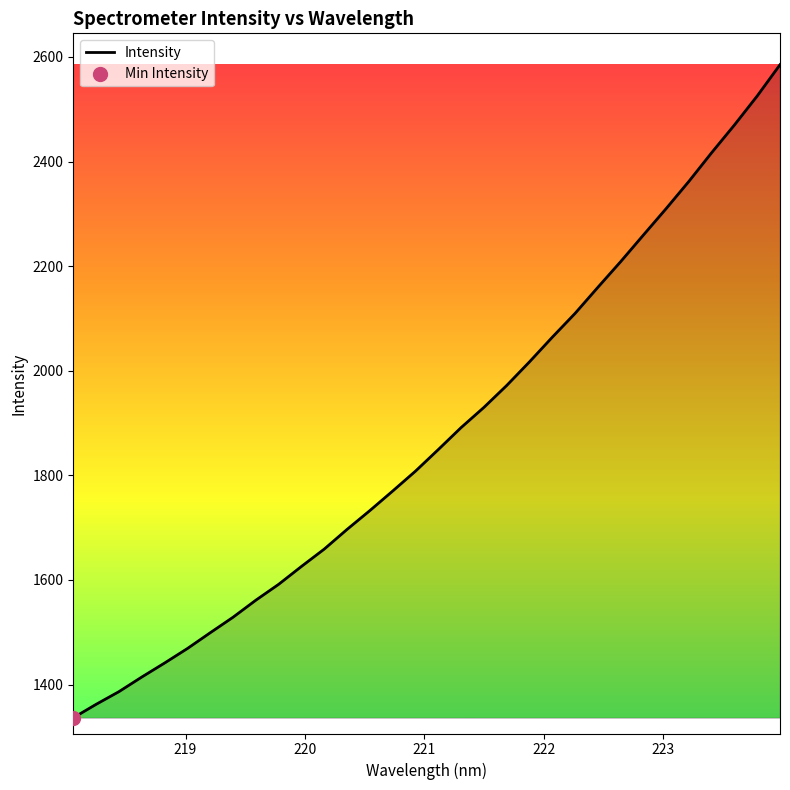

What is the greatest value displayed?

2585.1